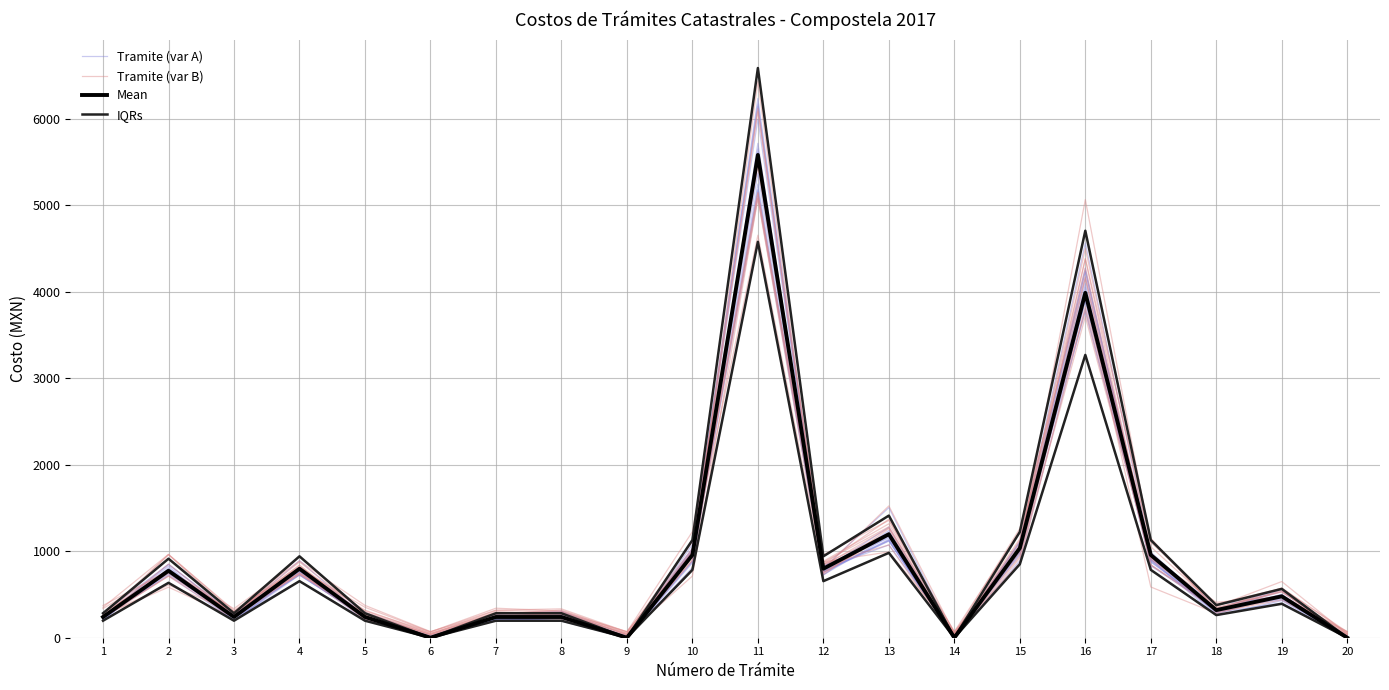

What is the difference between the highest and lowest values at 8?

43.1